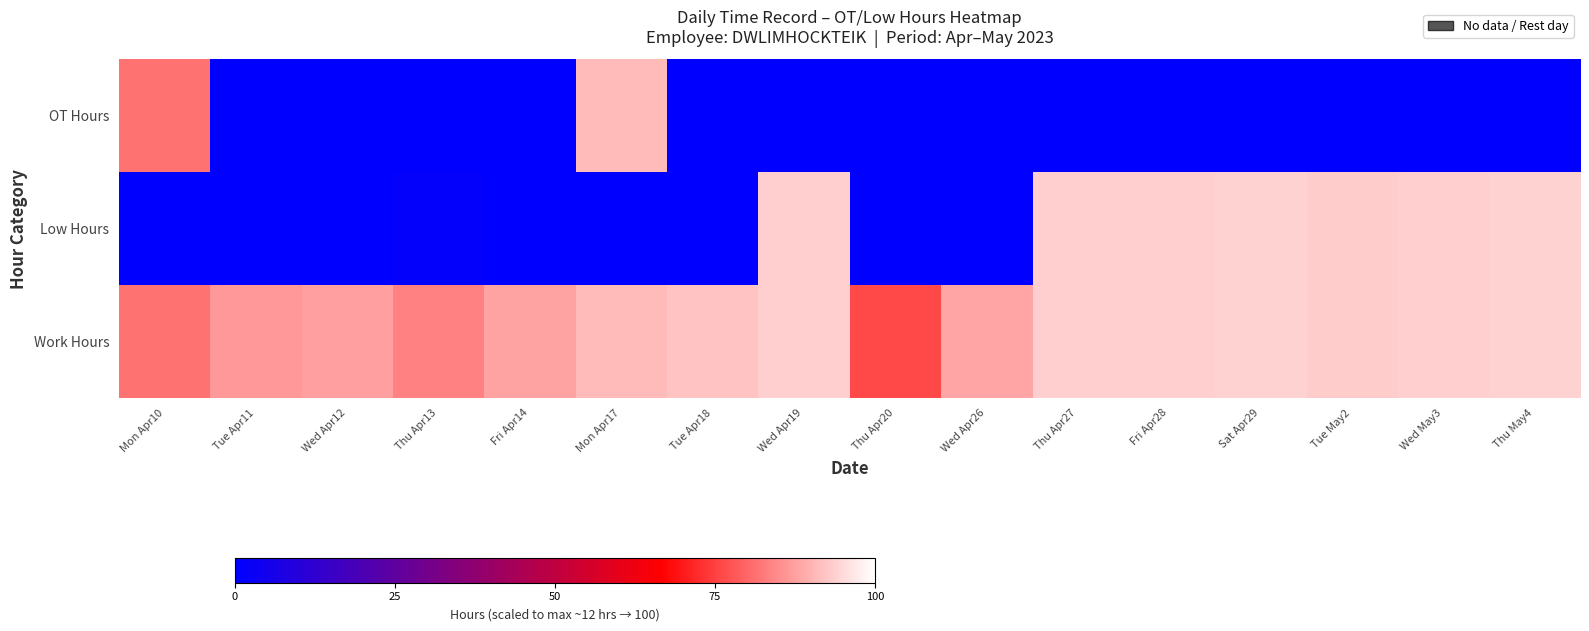

What is the difference between the highest and lowest values at Wed May3?

93.4